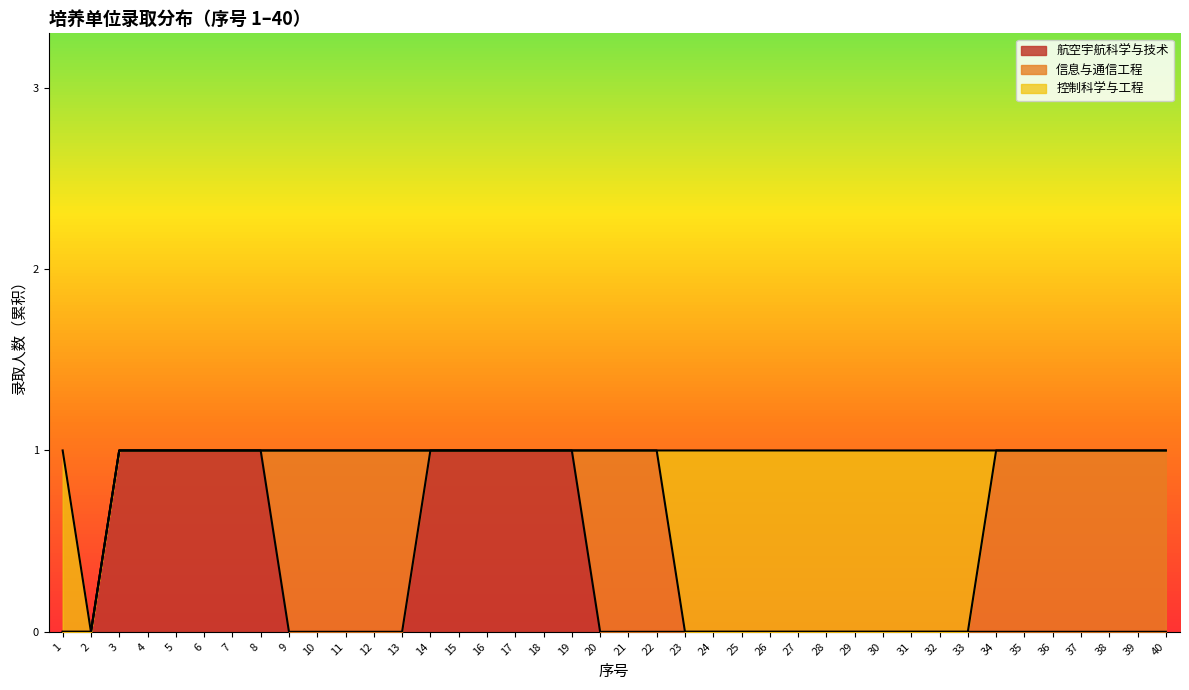

Reading left to right, transcribe all the data shown in this chart.

航空宇航科学与技术: 0	0	1	1	1	1	1	1	0	0	0	0	0	1	1	1	1	1	1	0	0	0	0	0	0	0	0	0	0	0	0	0	0	0	0	0	0	0	0	0
信息与通信工程: 0	0	0	0	0	0	0	0	1	1	1	1	1	0	0	0	0	0	0	1	1	1	0	0	0	0	0	0	0	0	0	0	0	1	1	1	1	1	1	1
控制科学与工程: 1	0	0	0	0	0	0	0	0	0	0	0	0	0	0	0	0	0	0	0	0	0	1	1	1	1	1	1	1	1	1	1	1	0	0	0	0	0	0	0